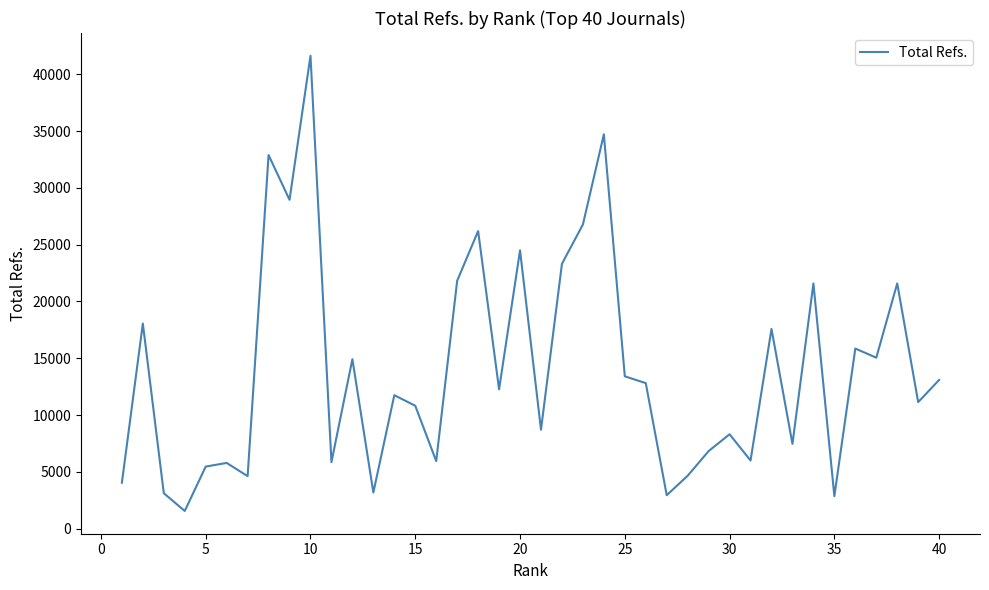

True or false: there are more than 0 points higher than both neighbors.

True